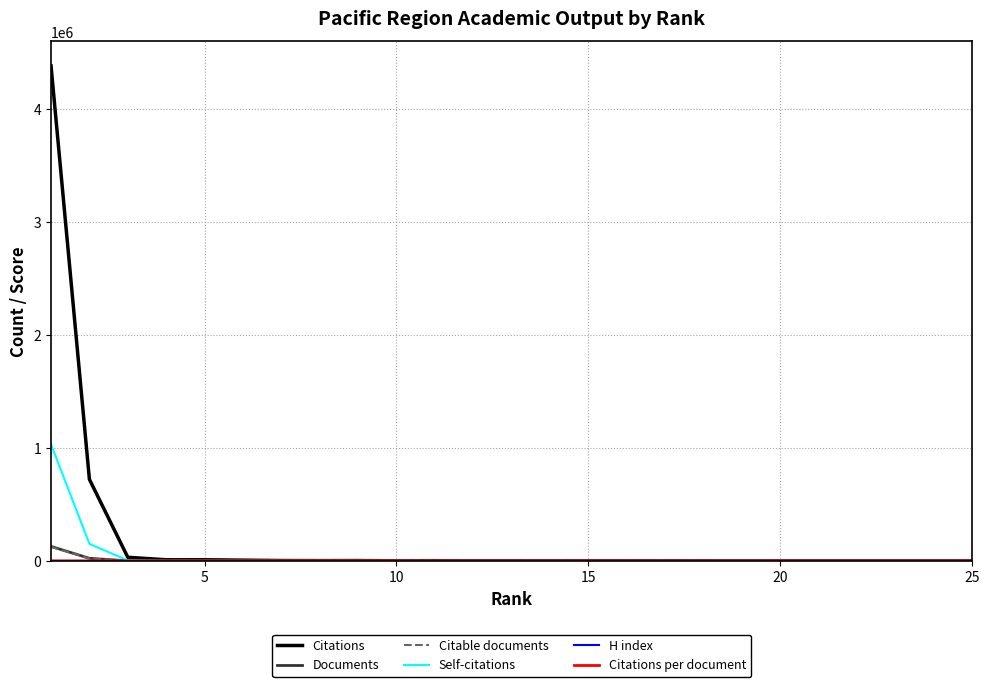

What is the greatest value displayed?

4381841.0